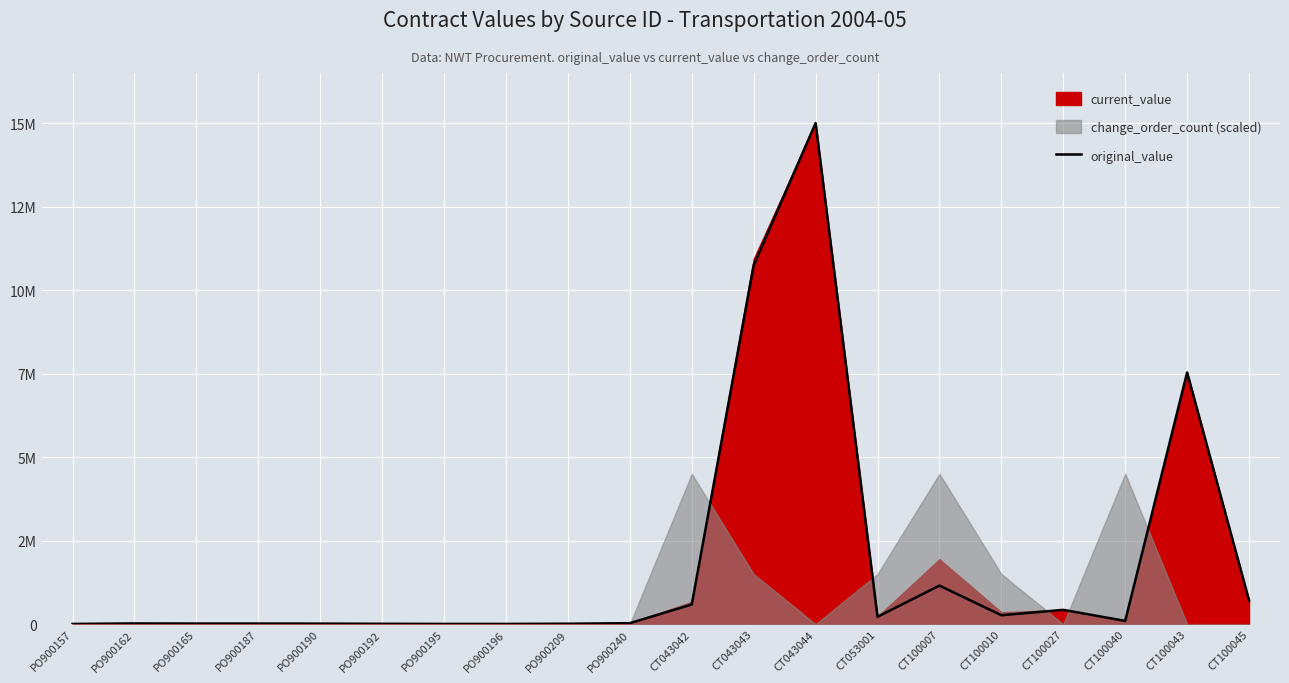

True or false: the data shows 273560.0 at CT100010.

True